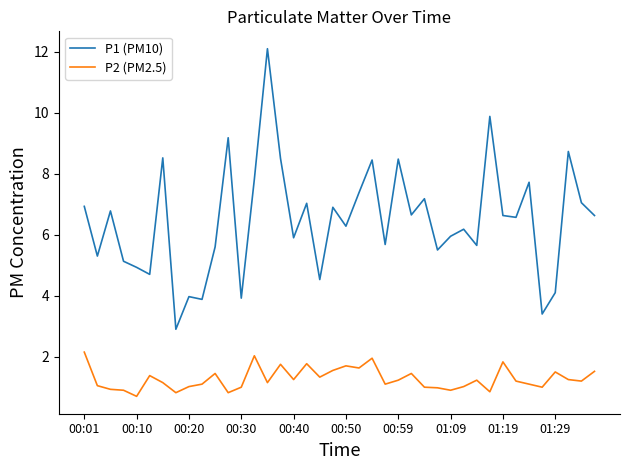

Which series has the largest total across all categories?

P1 (PM10)